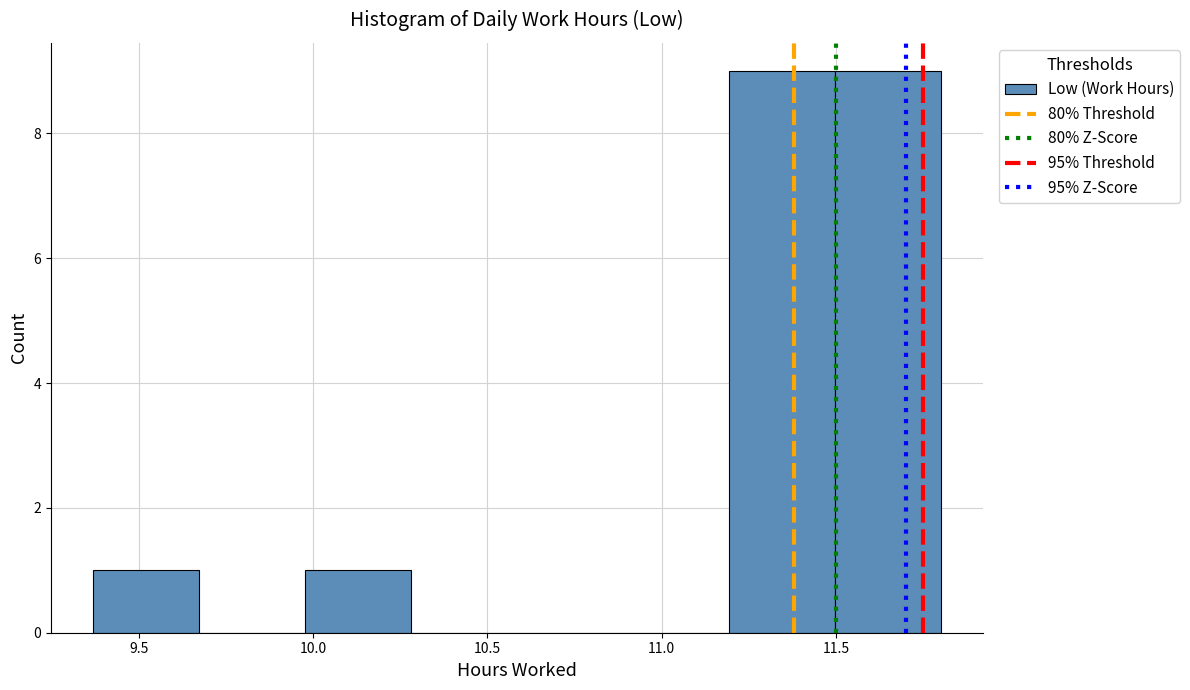

Reading left to right, list every bar in this chart as the range it spans on the x-axis followed by its height. Neither the bar edges nor the heights are printed on the chart, so give them approximately, as read against the axes.

9.35 to 9.65: 1
9.65 to 10.00: 0
10.00 to 10.30: 1
10.30 to 10.60: 0
10.60 to 10.90: 0
10.90 to 11.20: 0
11.20 to 11.50: 9
11.50 to 11.80: 9